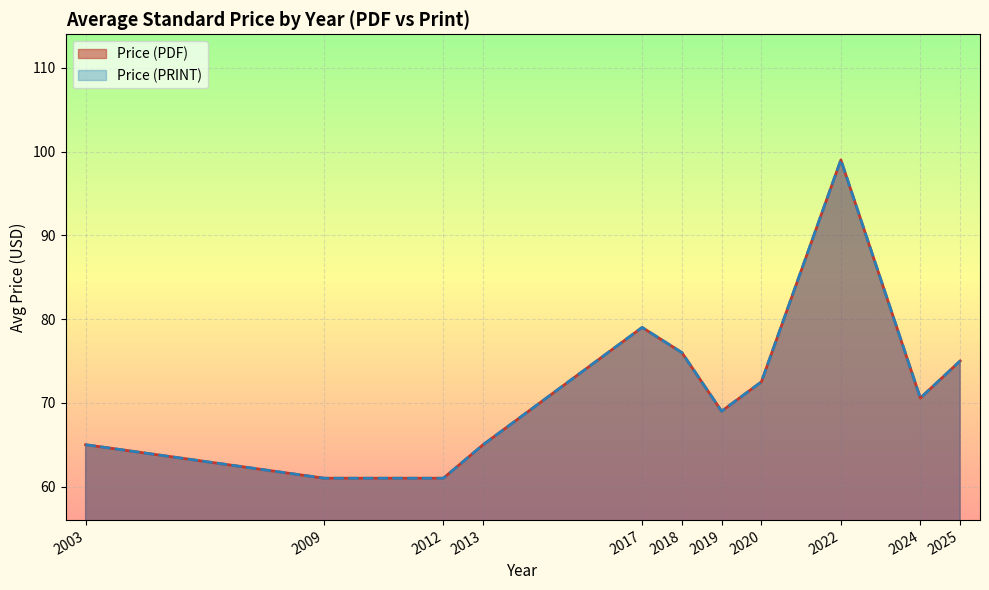

Does the chart display data point markers on the line(s)?

No